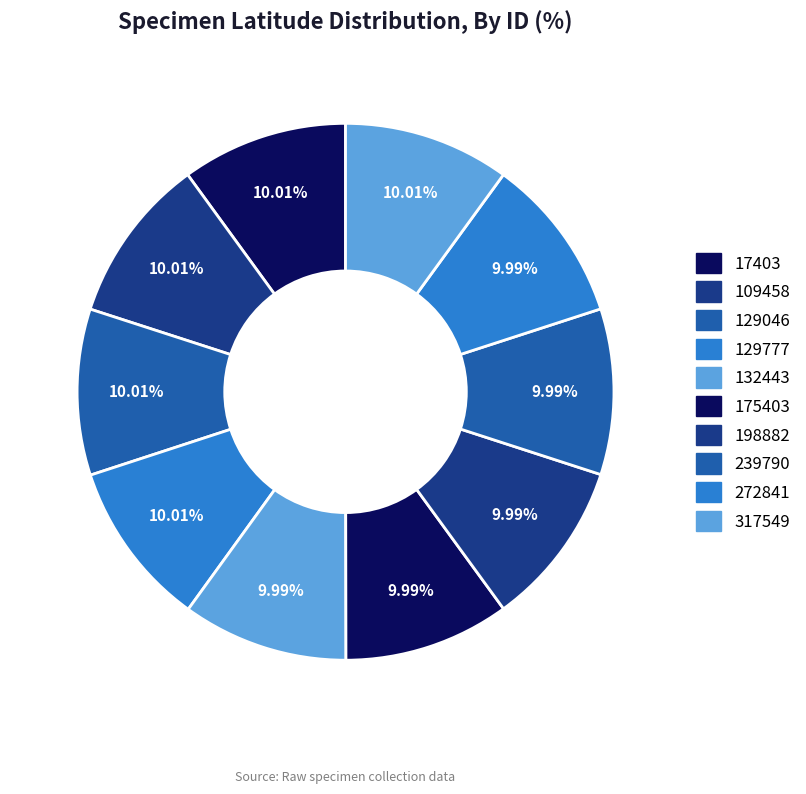

How many segments does this pie chart have?

10